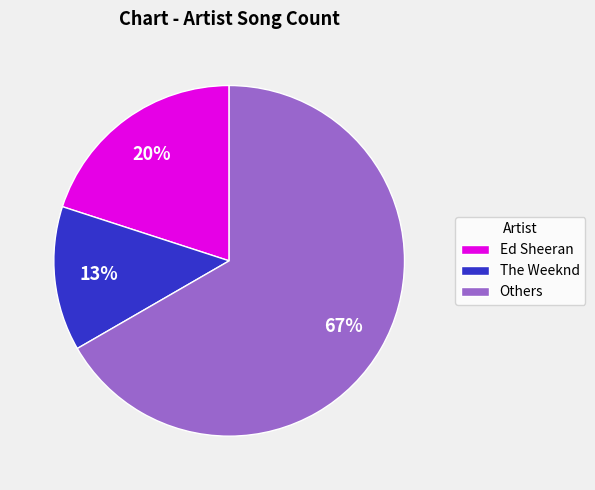

To the nearest percent, what is the average slice percentage?

33%